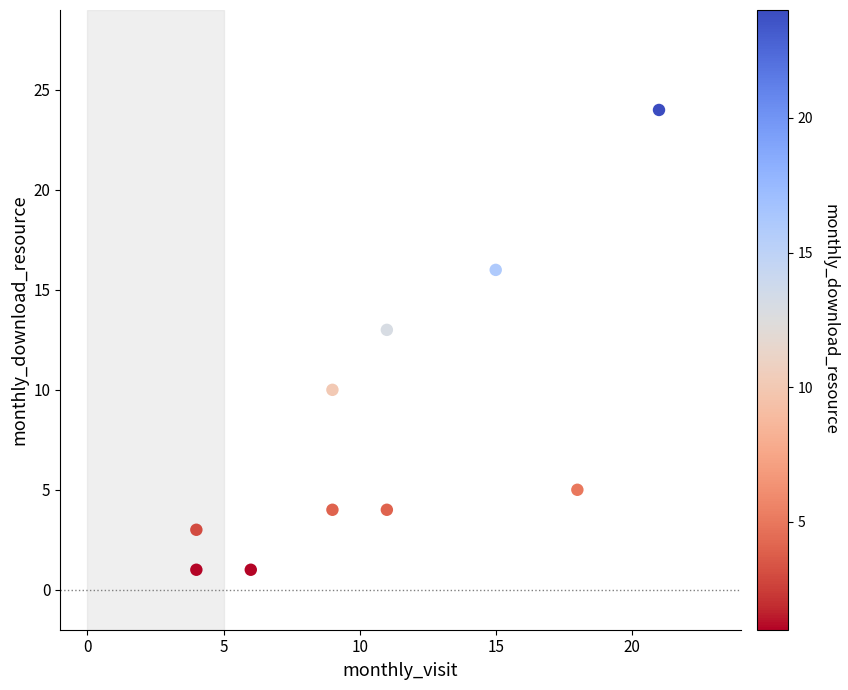

What is the range of X values (max minus min)?

17